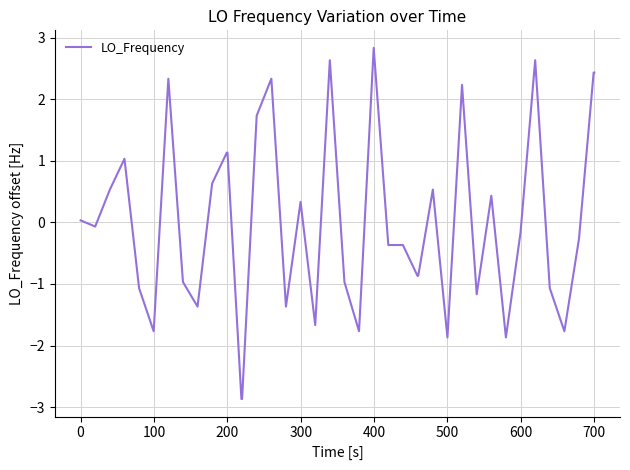

What is the maximum value shown in the chart?

2.8